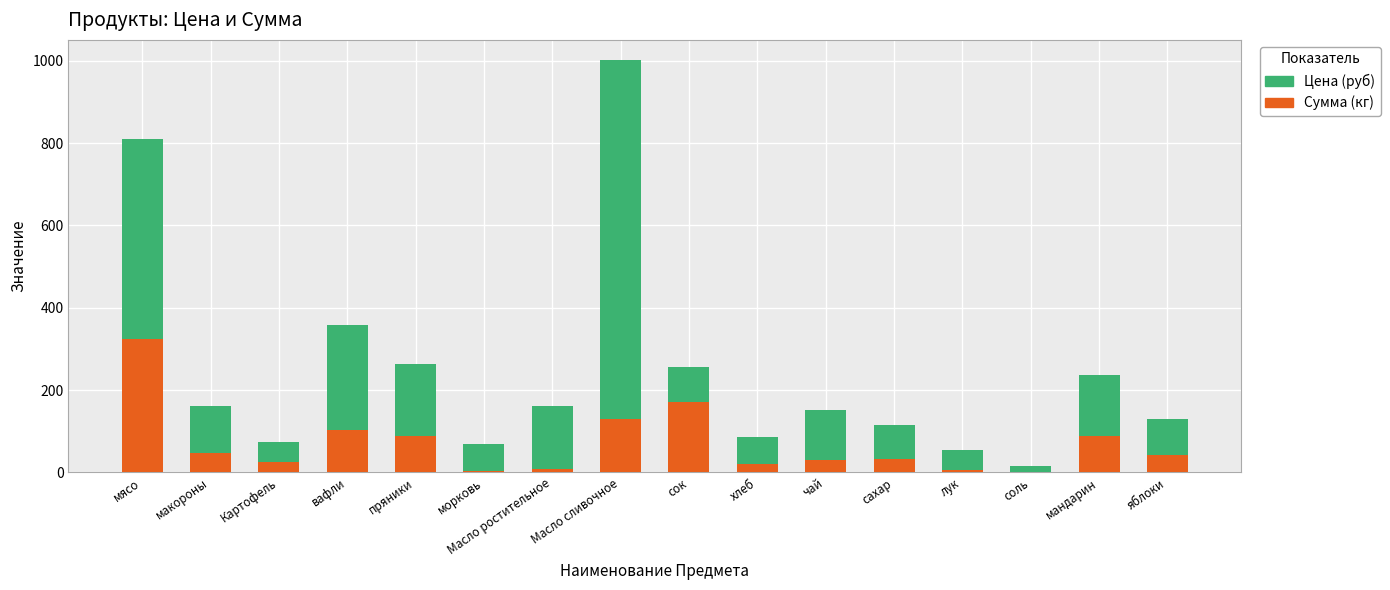

Which category has the highest value in the Сумма (кг) series?

мясо